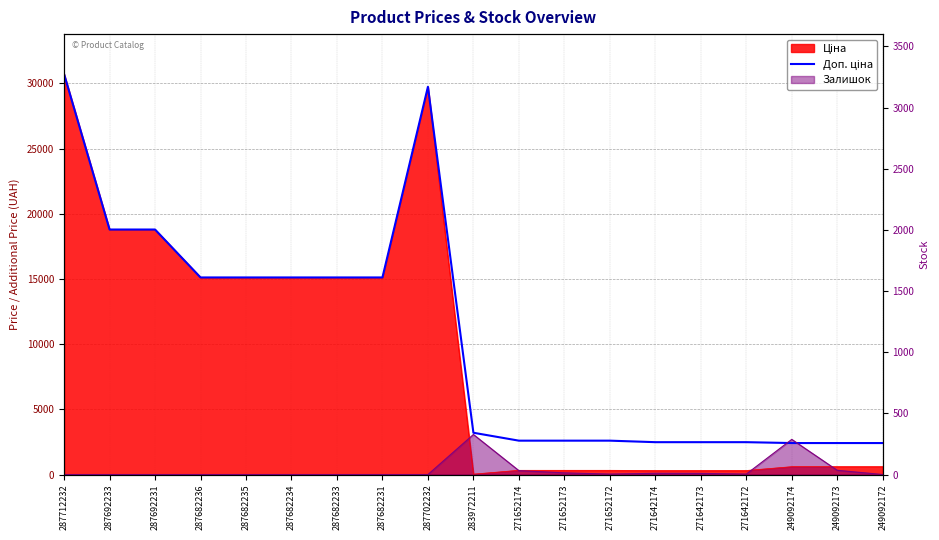

List the labels in order of value, largest first.

287712232, 287702232, 287692233, 287692231, 287682236, 287682235, 287682234, 287682233, 287682231, 283972211, 271652174, 271652173, 271652172, 271642174, 271642173, 271642172, 249092174, 249092173, 249092172